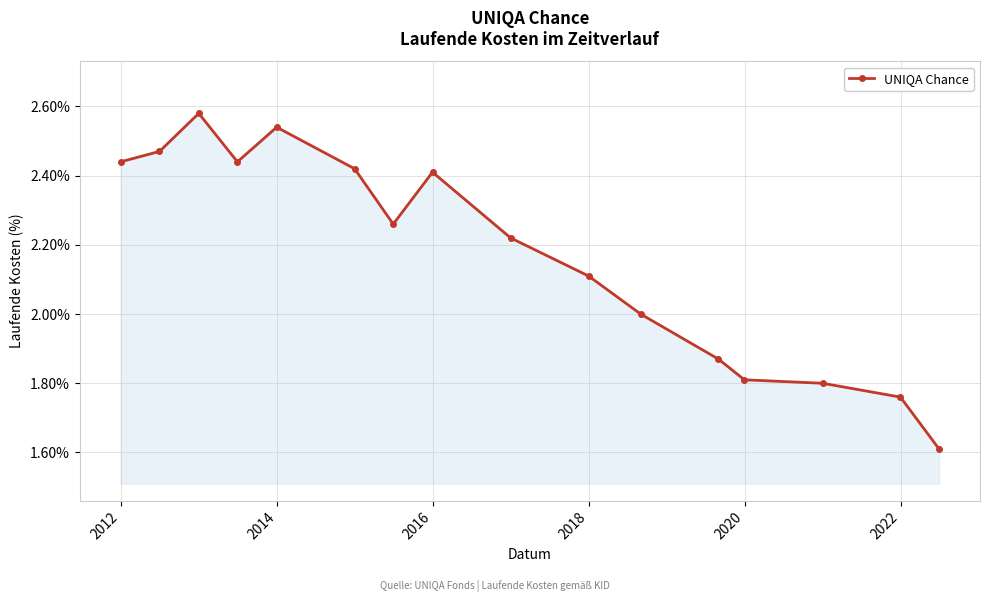

How many categories are shown in the chart?

16